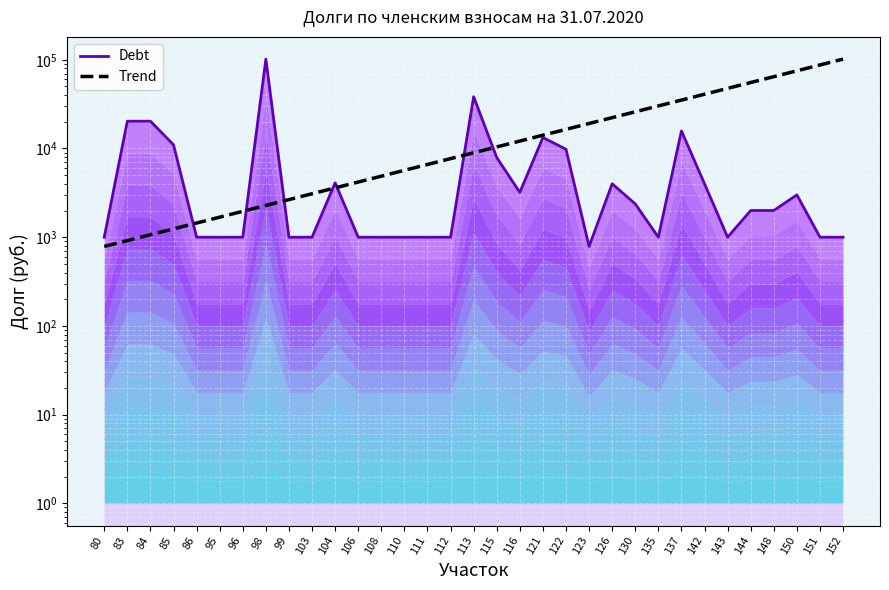

What is the sum of all Trend values?

716944.5